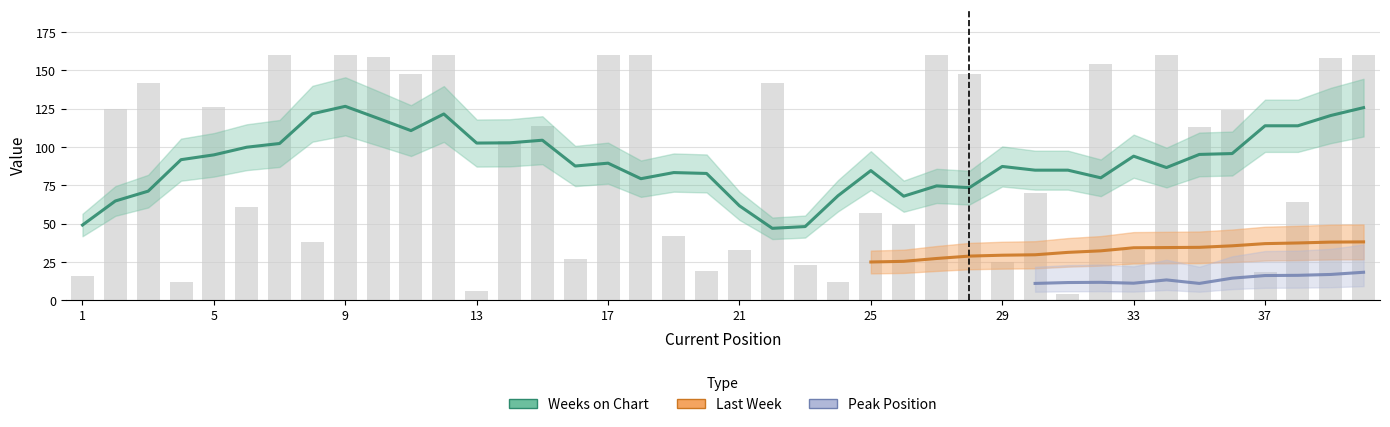

What are all the series names shown in the legend?

Last Week, Weeks on Chart, Peak Position